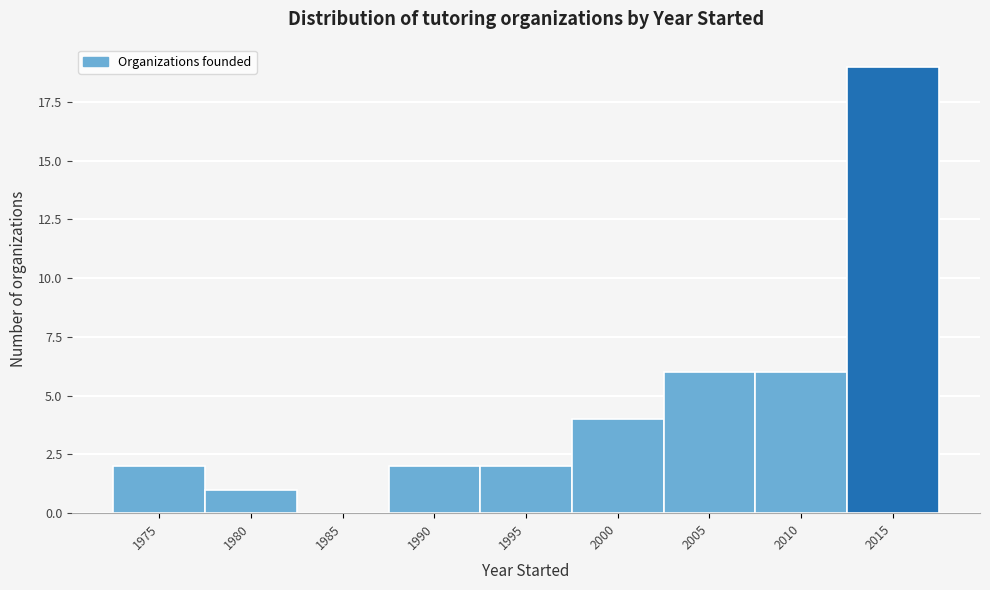

Reading right to left, transcribe all the data shown in this chart.

2015=19	2010=6	2005=6	2000=4	1995=2	1990=2	1985=0	1980=1	1975=2